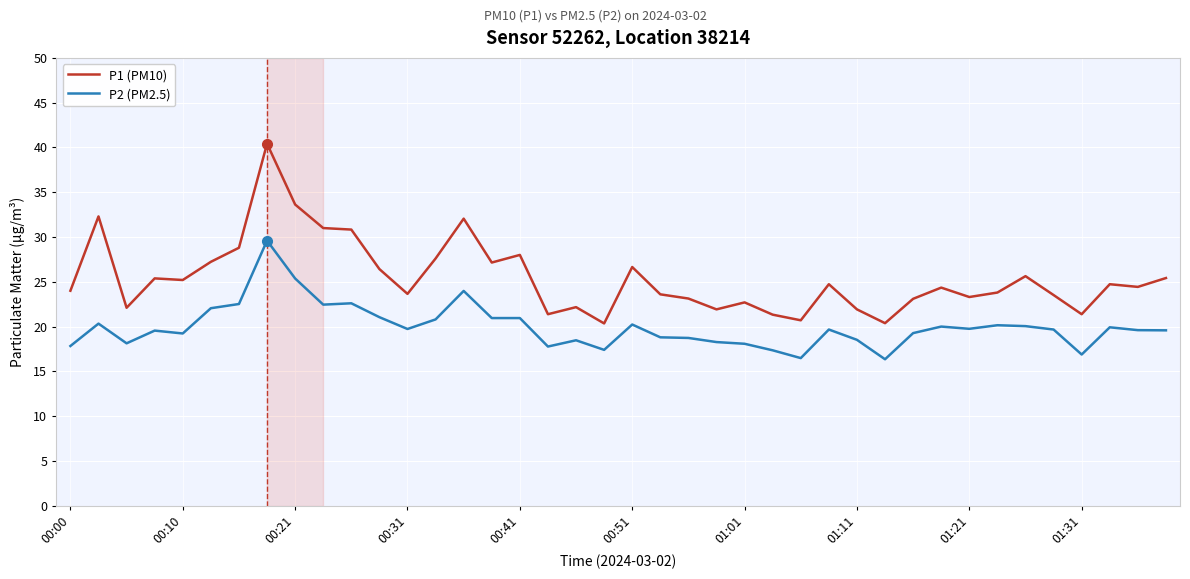

What is the lowest value of the P1 (PM10) series?

20.4